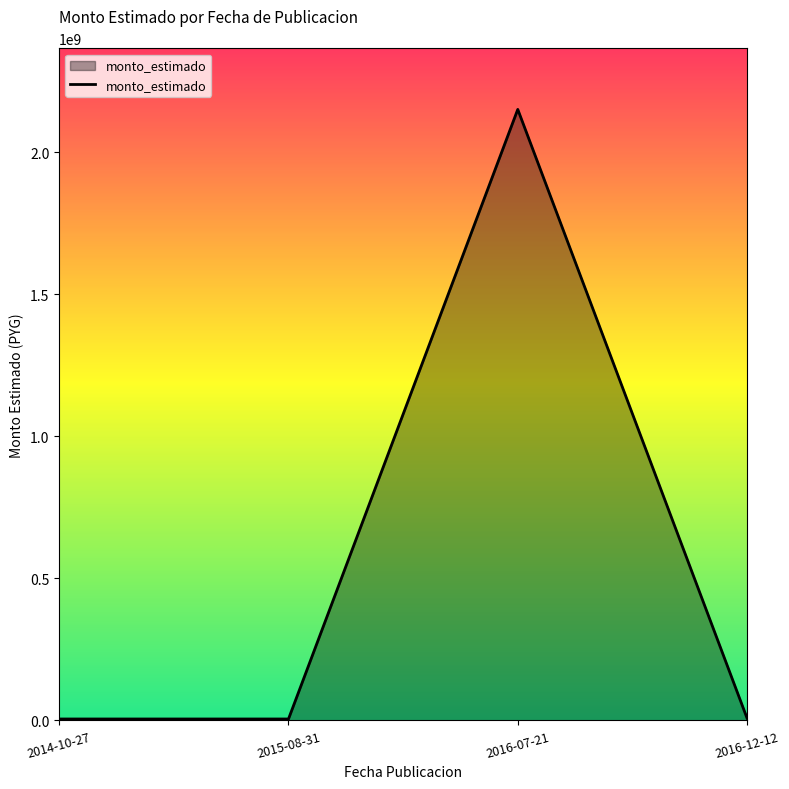

What is the change in value from 2015-08-31 to 2016-07-21?

+2146000000